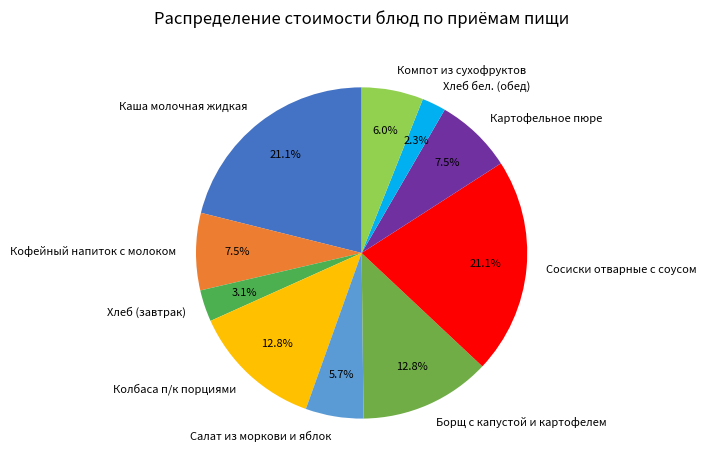

To the nearest percent, what is the average slice percentage?

10%